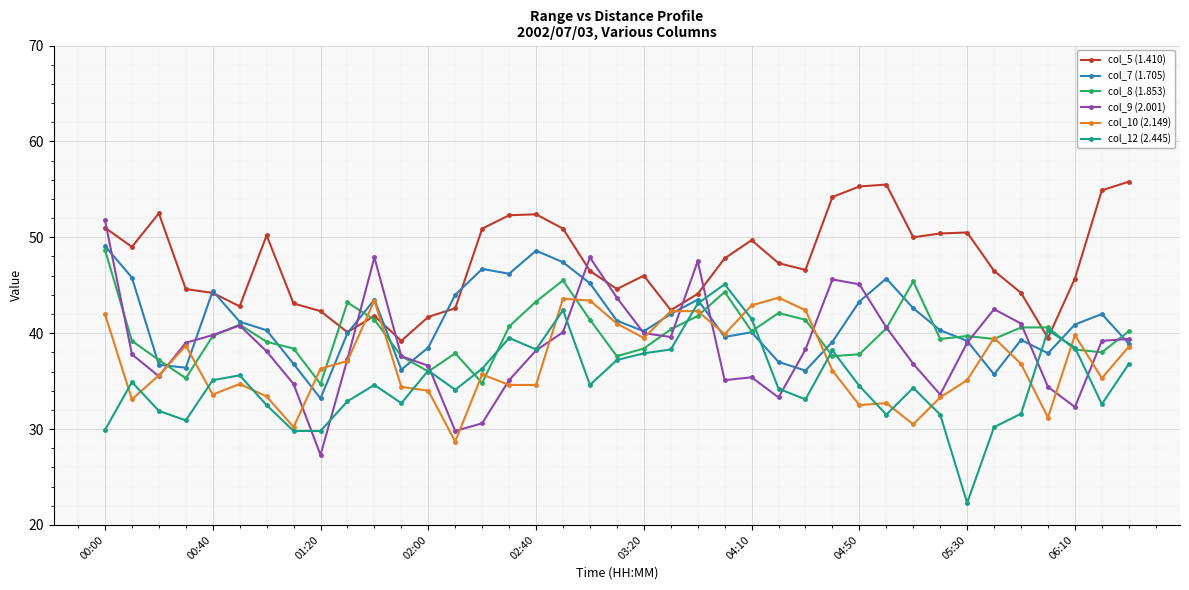

Which series has the largest total across all categories?

col_5 (1.410)